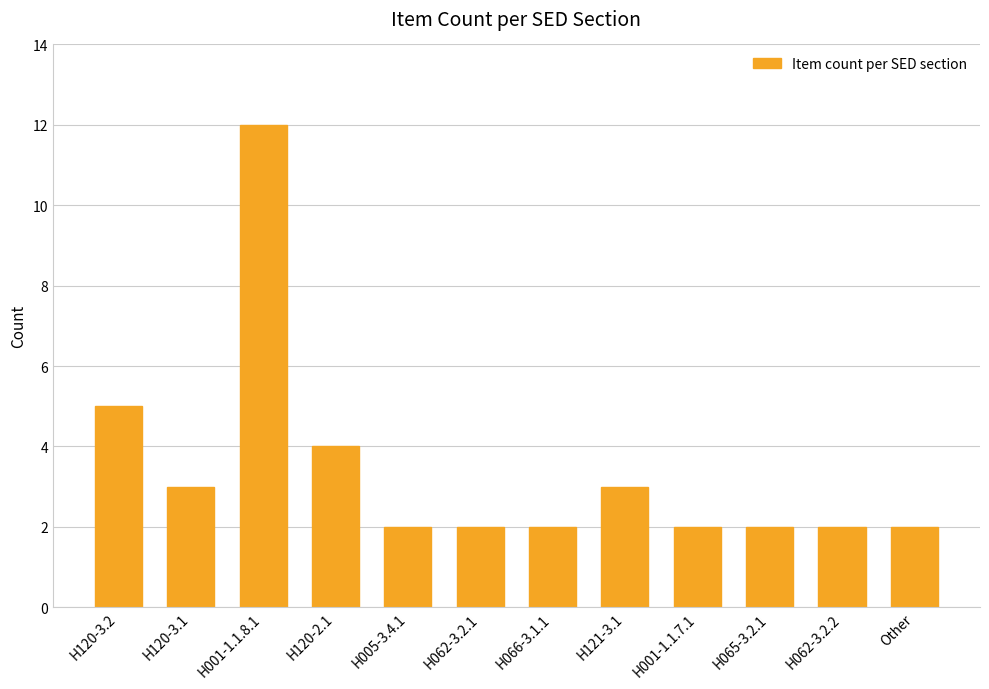

What is the sum of the values at Other and H120-3.1?

5